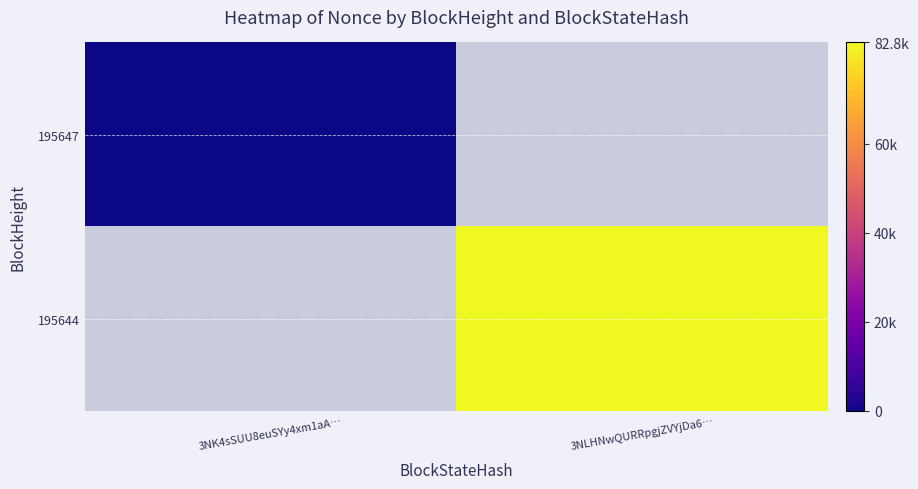

At which label does 195647 reach its minimum?

3NK4sSUU8euSYy4xm1aA…